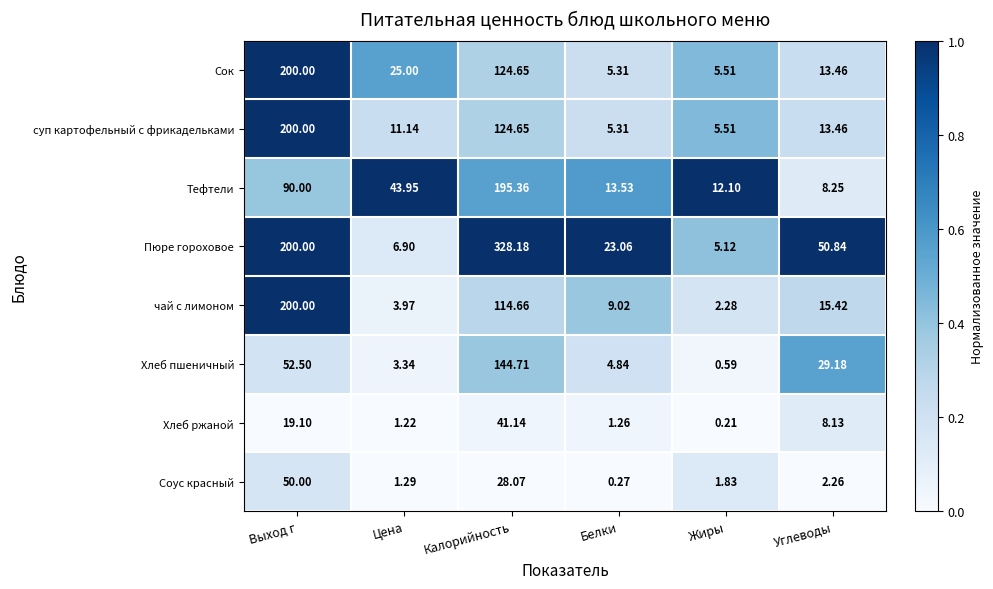

At which label does Тефтели first exceed 43?

Выход г